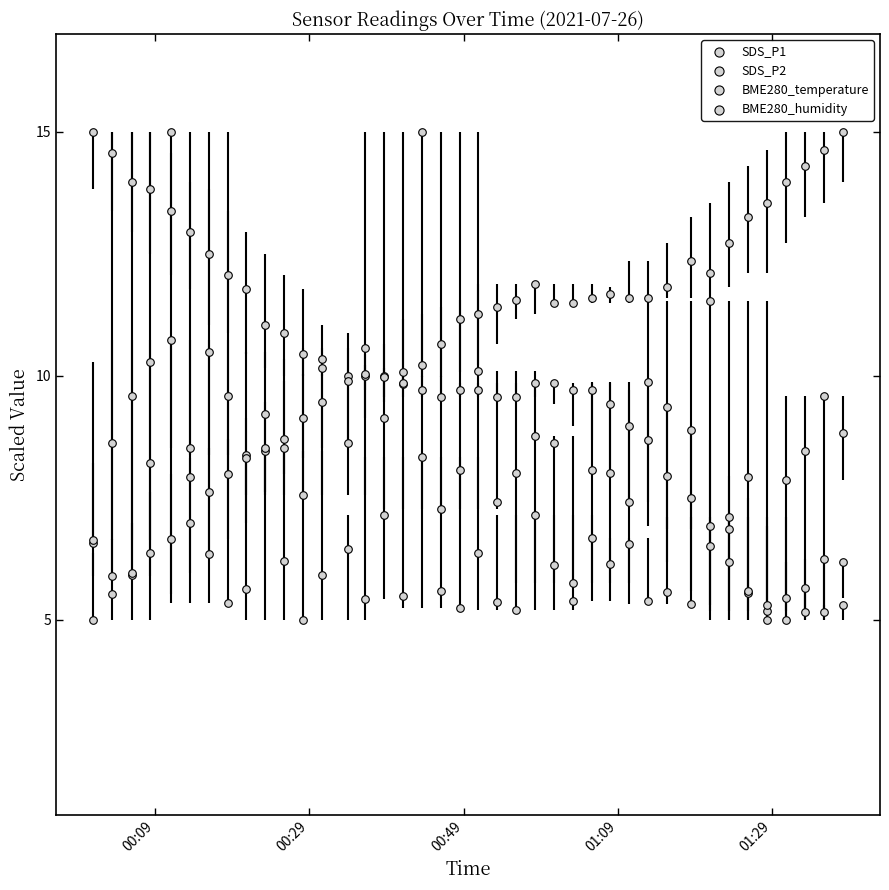

Which series reaches the maximum Y coordinate?

SDS_P1